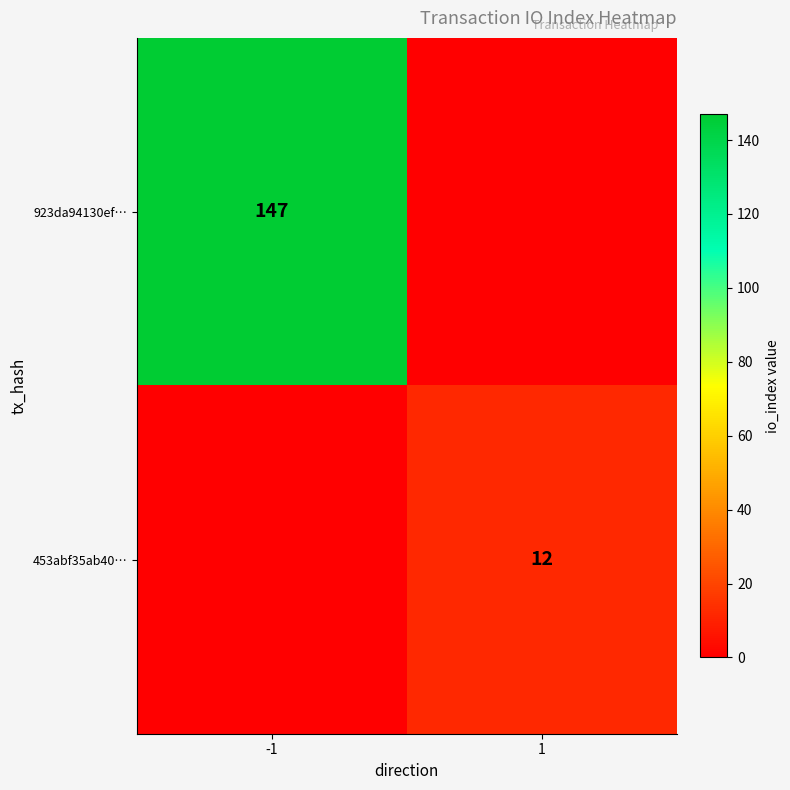

How many distinct data groups are displayed?

2